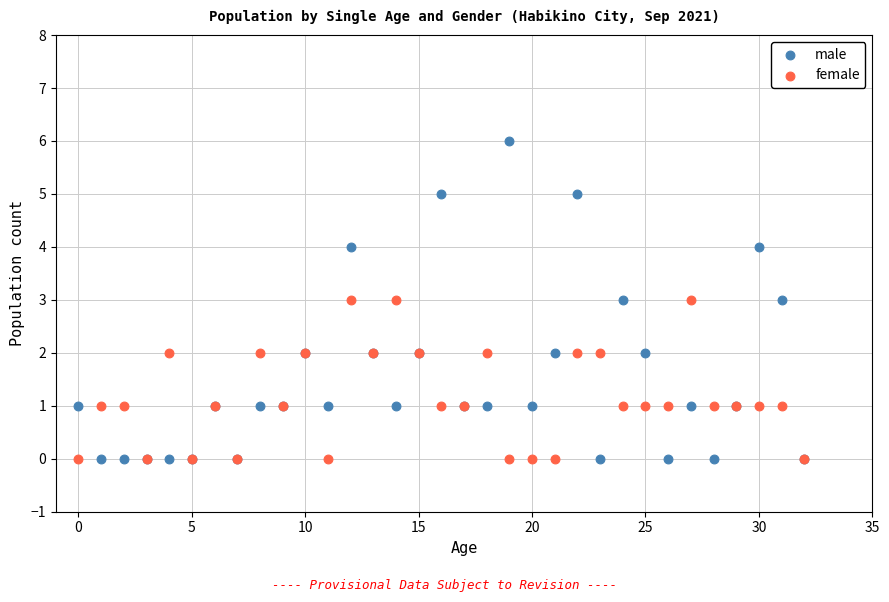

Which series reaches the maximum Y coordinate?

male